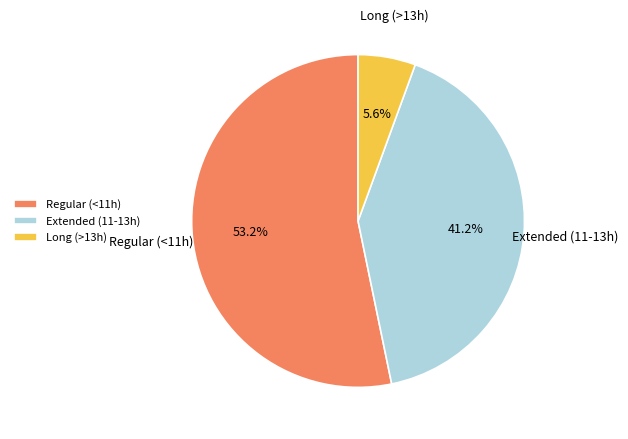

Which slice is the smallest?

Long (>13h)